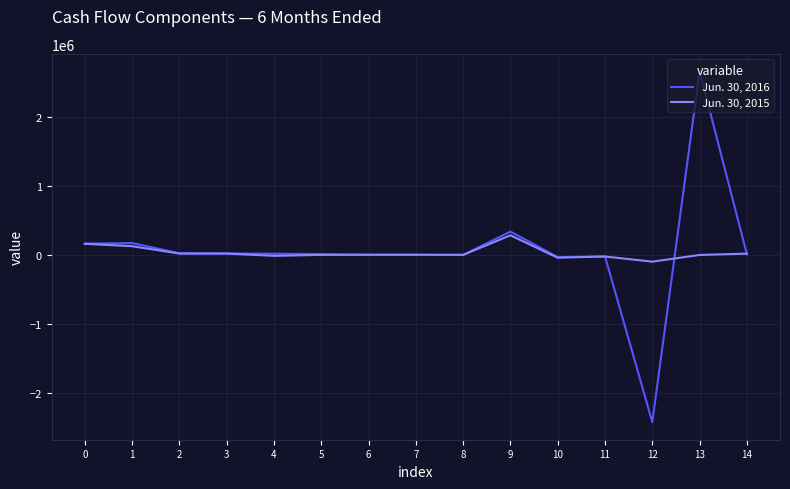

At which category is the sum across all series the highest?

13